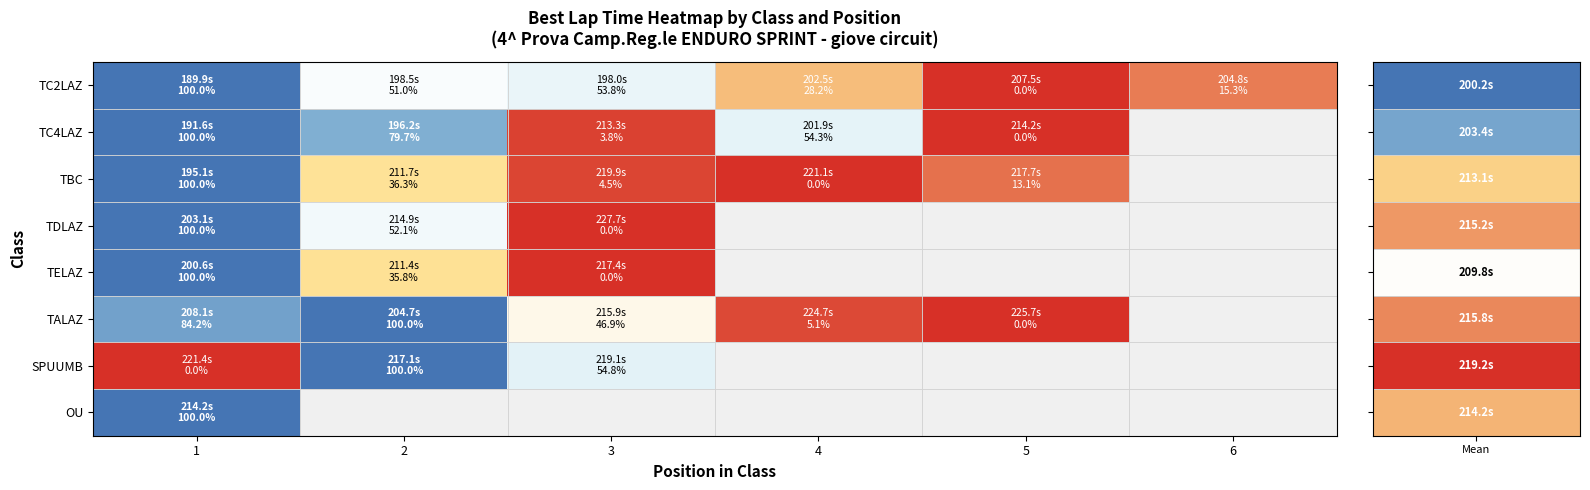

How many values in the TC2LAZ series are below 50?

3